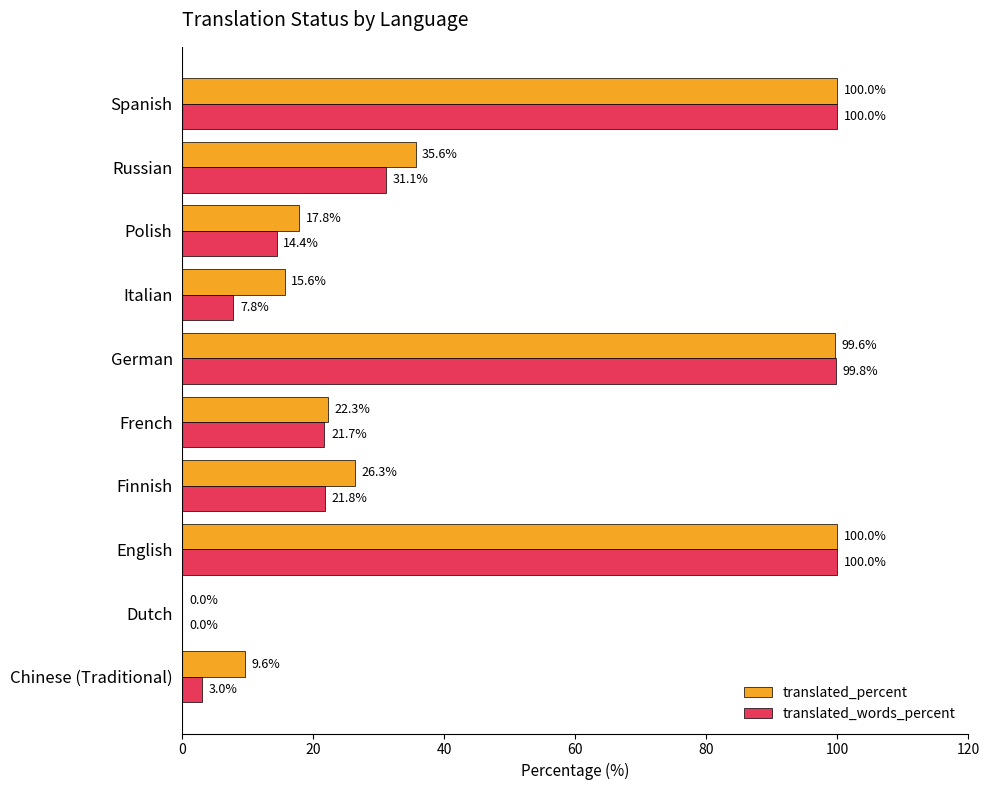

Is it true that translated_percent equals 32.8 at Dutch?

False